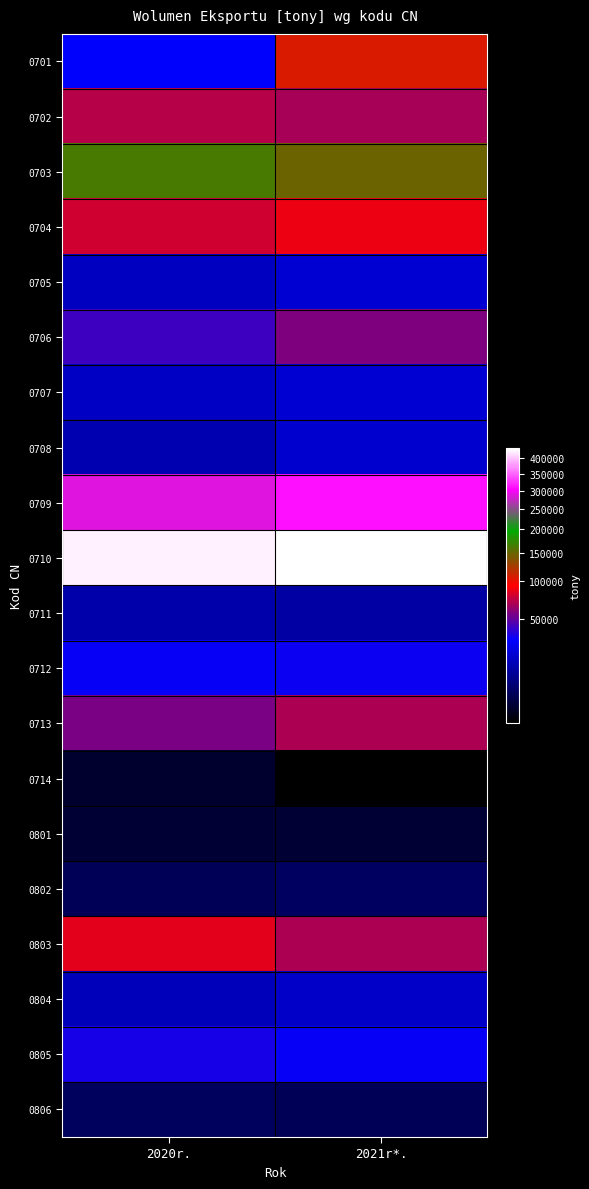

Reading right to left, what are all the values shown in this chart?

0701: 2021r*.=105662.2	2020r.=29843.7
0702: 2021r*.=67290.1	2020r.=72076.0
0703: 2021r*.=147707.1	2020r.=163182.9
0704: 2021r*.=87573.6	2020r.=79442.7
0705: 2021r*.=19947.5	2020r.=17185.3
0706: 2021r*.=56833.8	2020r.=42772.9
0707: 2021r*.=19888.6	2020r.=17439.3
0708: 2021r*.=19600.9	2020r.=14041.5
0709: 2021r*.=309558.1	2020r.=286950.5
0710: 2021r*.=434783.5	2020r.=423708.3
0711: 2021r*.=11811.1	2020r.=13035.1
0712: 2021r*.=33028.8	2020r.=31700.8
0713: 2021r*.=69737.1	2020r.=55627.9
0714: 2021r*.=611.3	2020r.=1360.9
0801: 2021r*.=1650.8	2020r.=1533.5
0802: 2021r*.=4160.3	2020r.=3442.5
0803: 2021r*.=69374.3	2020r.=84599.8
0804: 2021r*.=18481.1	2020r.=15450.8
0805: 2021r*.=31737.3	2020r.=34372.9
0806: 2021r*.=3523.6	2020r.=3964.3